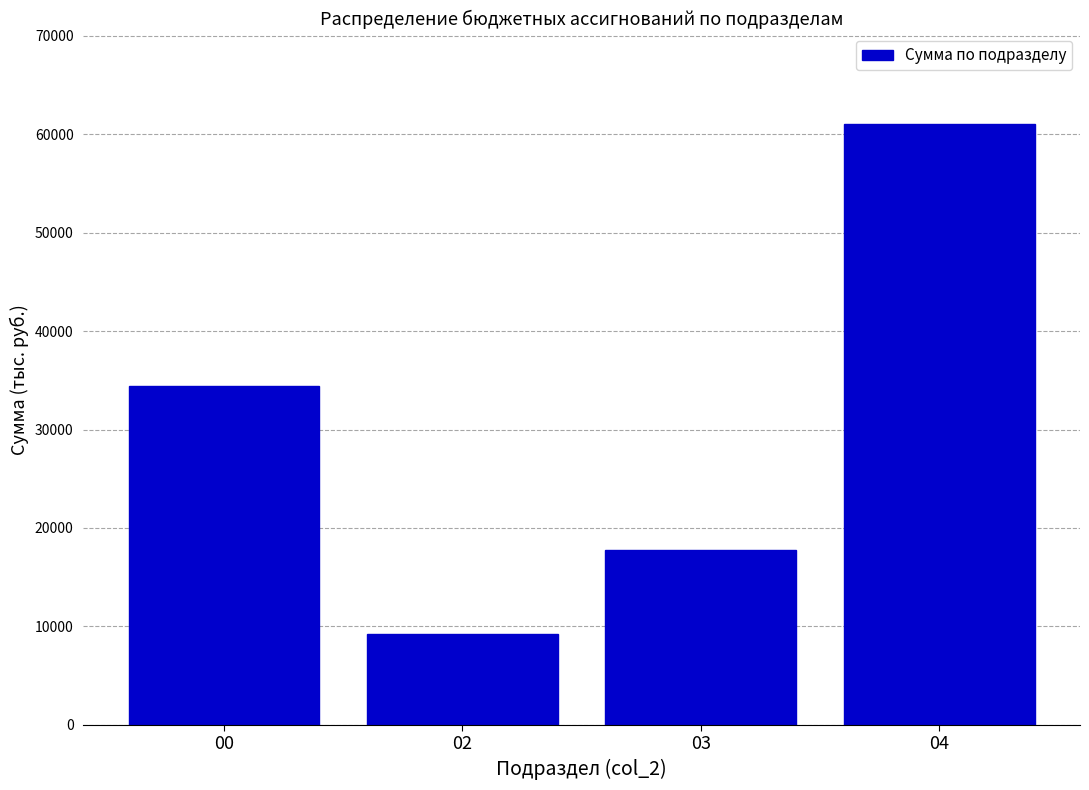

Reading left to right, what are all the values shown in this chart?

34382.8	9193.2	17778.0	61054.5